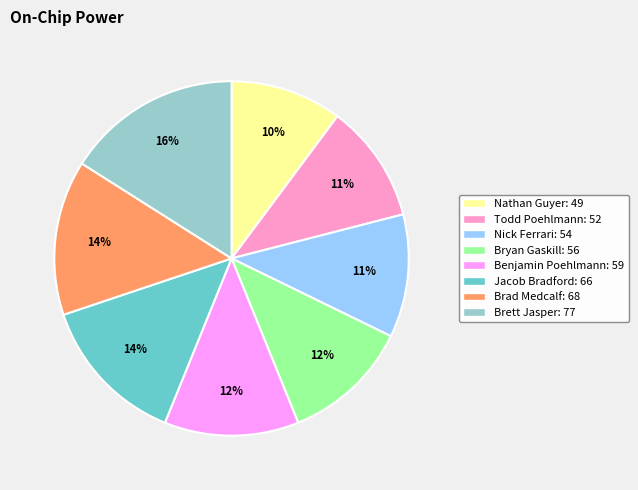

Does Bryan Gaskill account for over 50% of the chart?

No